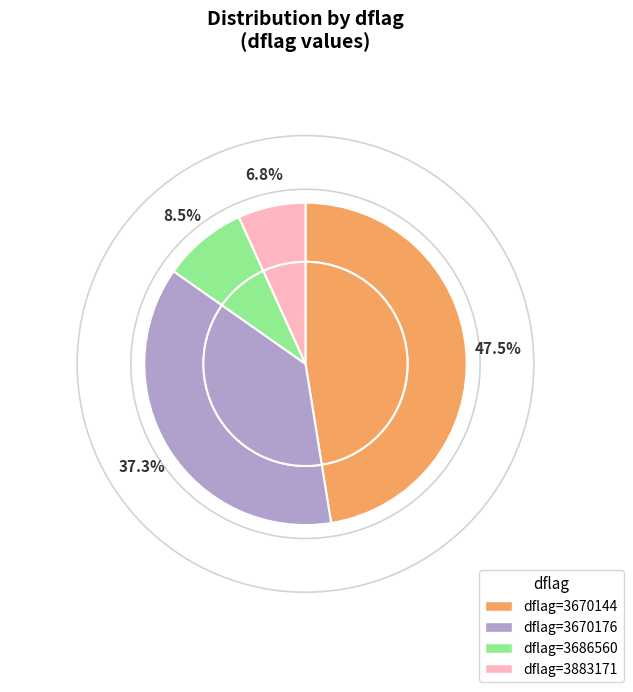

Which slice is the largest?

3670144